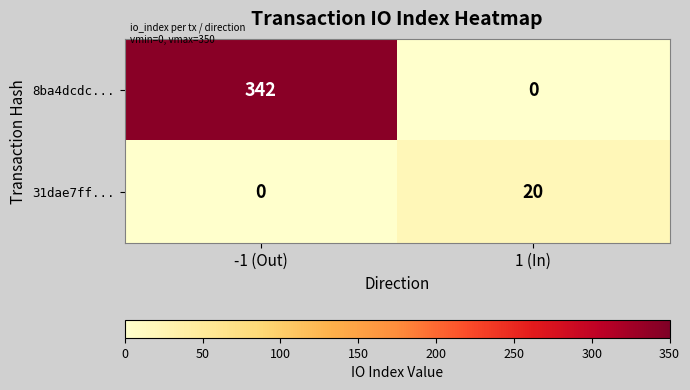

Rank the series at 1 (In) from highest to lowest value.

31dae7ff..., 8ba4dcdc...